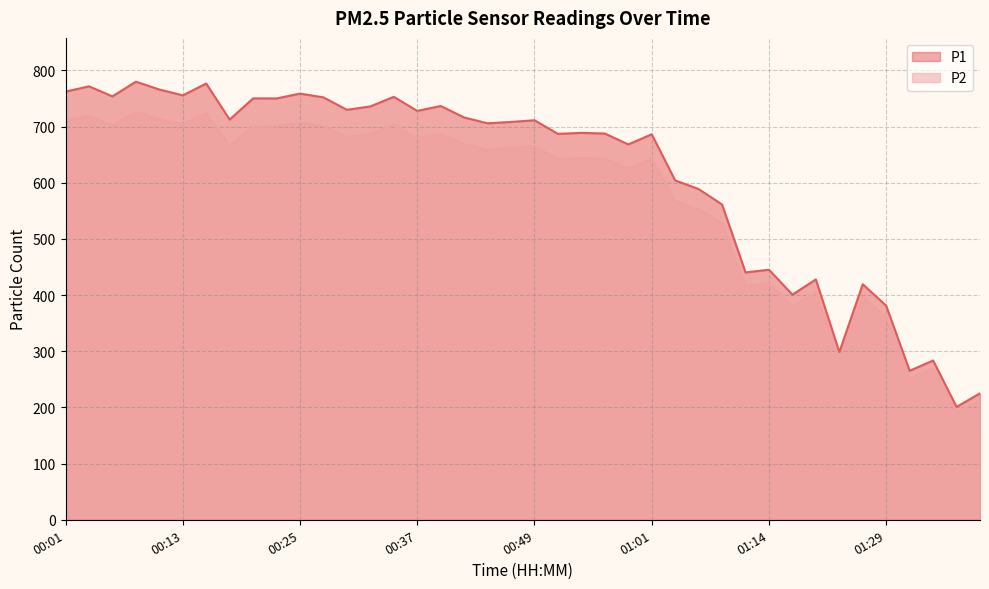

Rank the series by their average value, from lowest to highest.

P2, P1